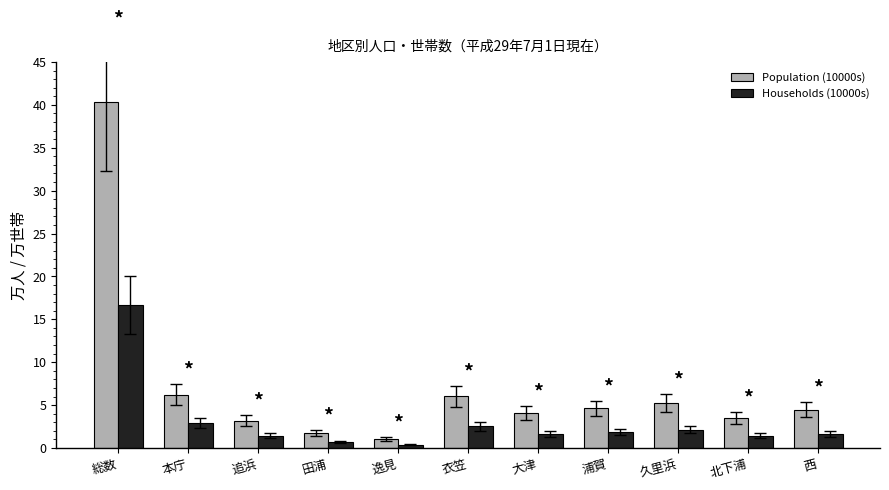

What is the difference between the second highest and minimum values in the Population (10000s) series?

5.1